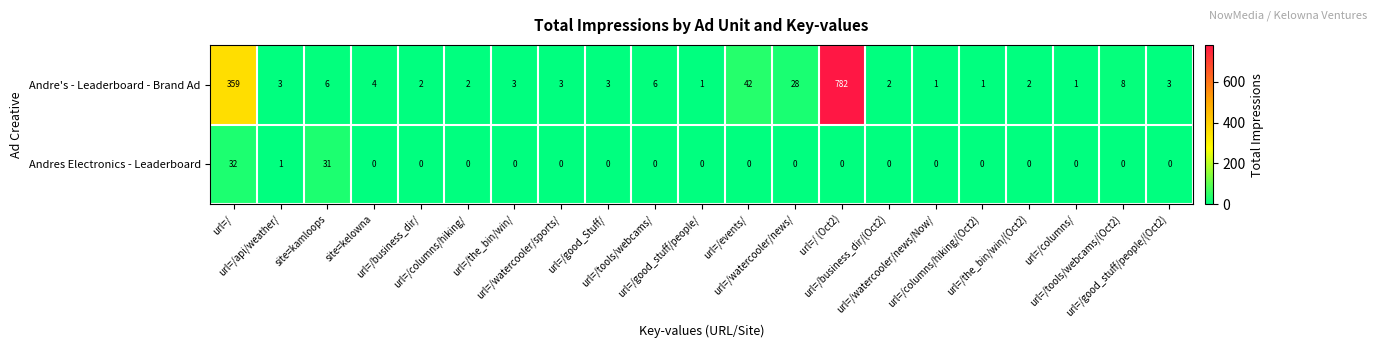

What is the spread (max minus min) of values at url=/columns/?

1